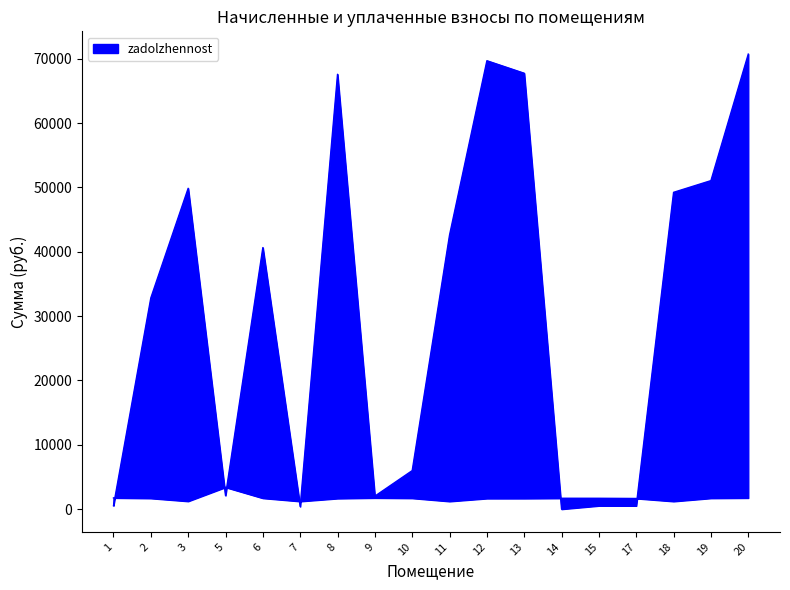

Where does the zadolzhennost series first go above 40649?

3